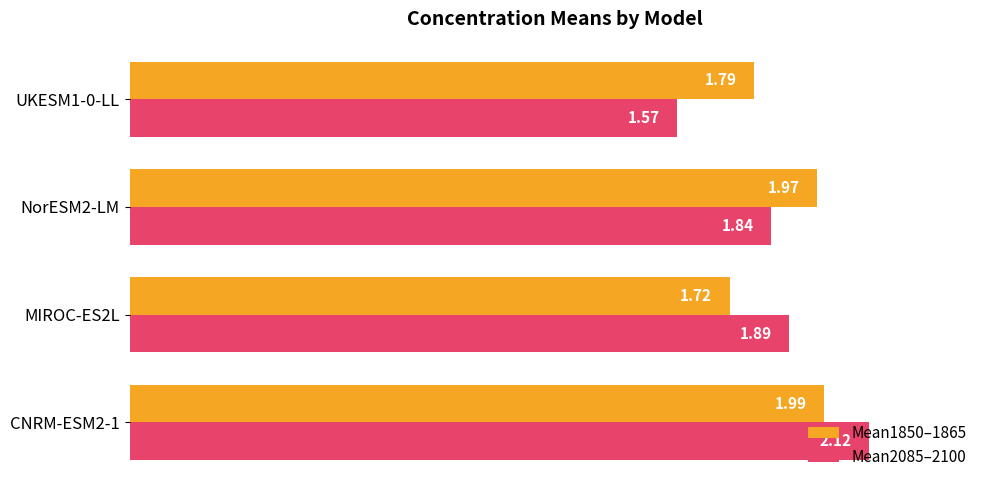

What is the sum of all Mean1850–1865 values?

7.5